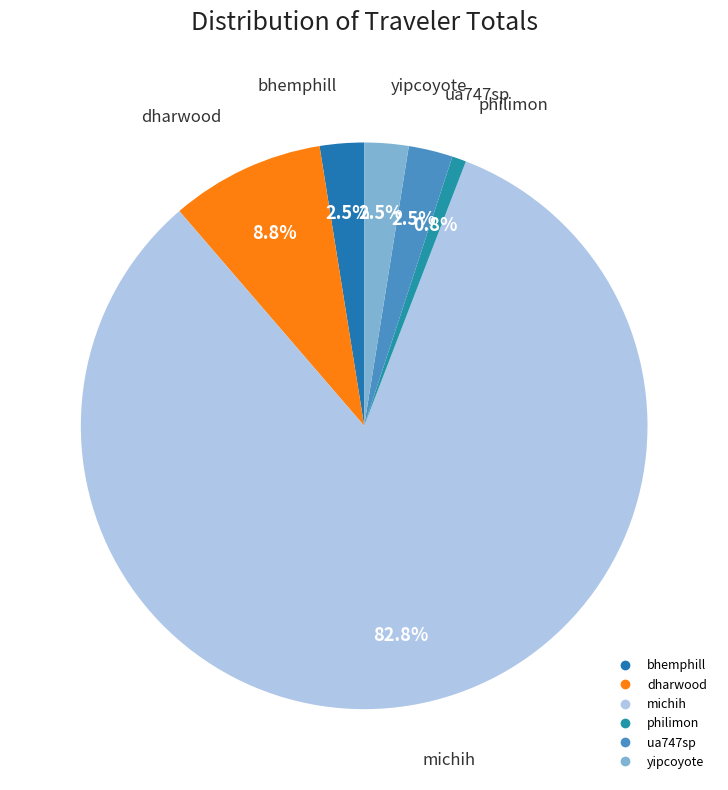

What is the total percentage of yipcoyote and dharwood?

11.3%